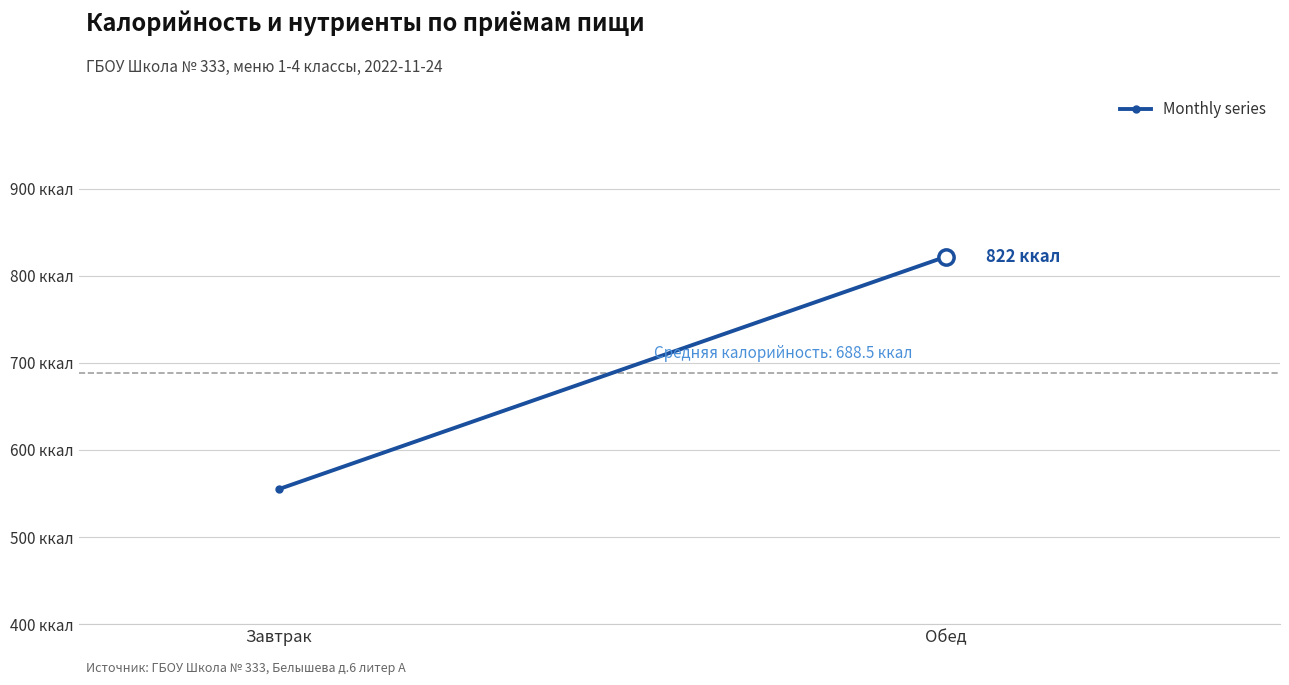

At which category does the chart reach its peak across all series?

Обед